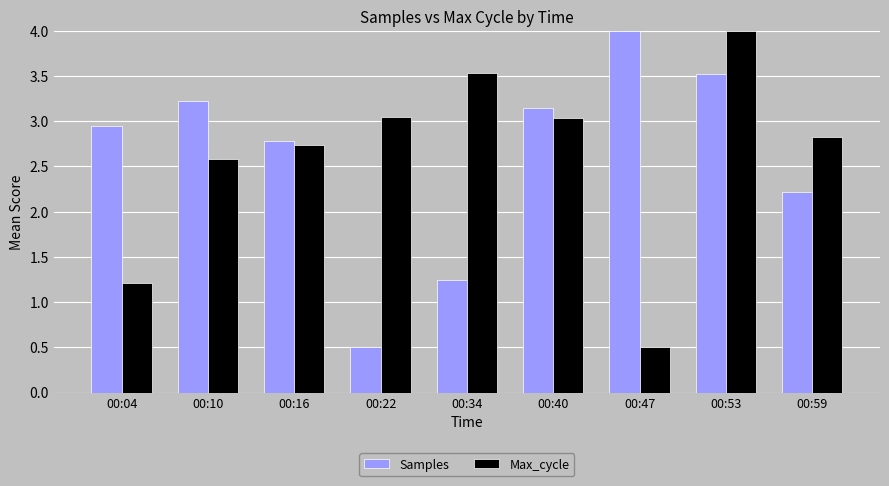

Rank the series at 00:47 from highest to lowest value.

Samples, Max_cycle